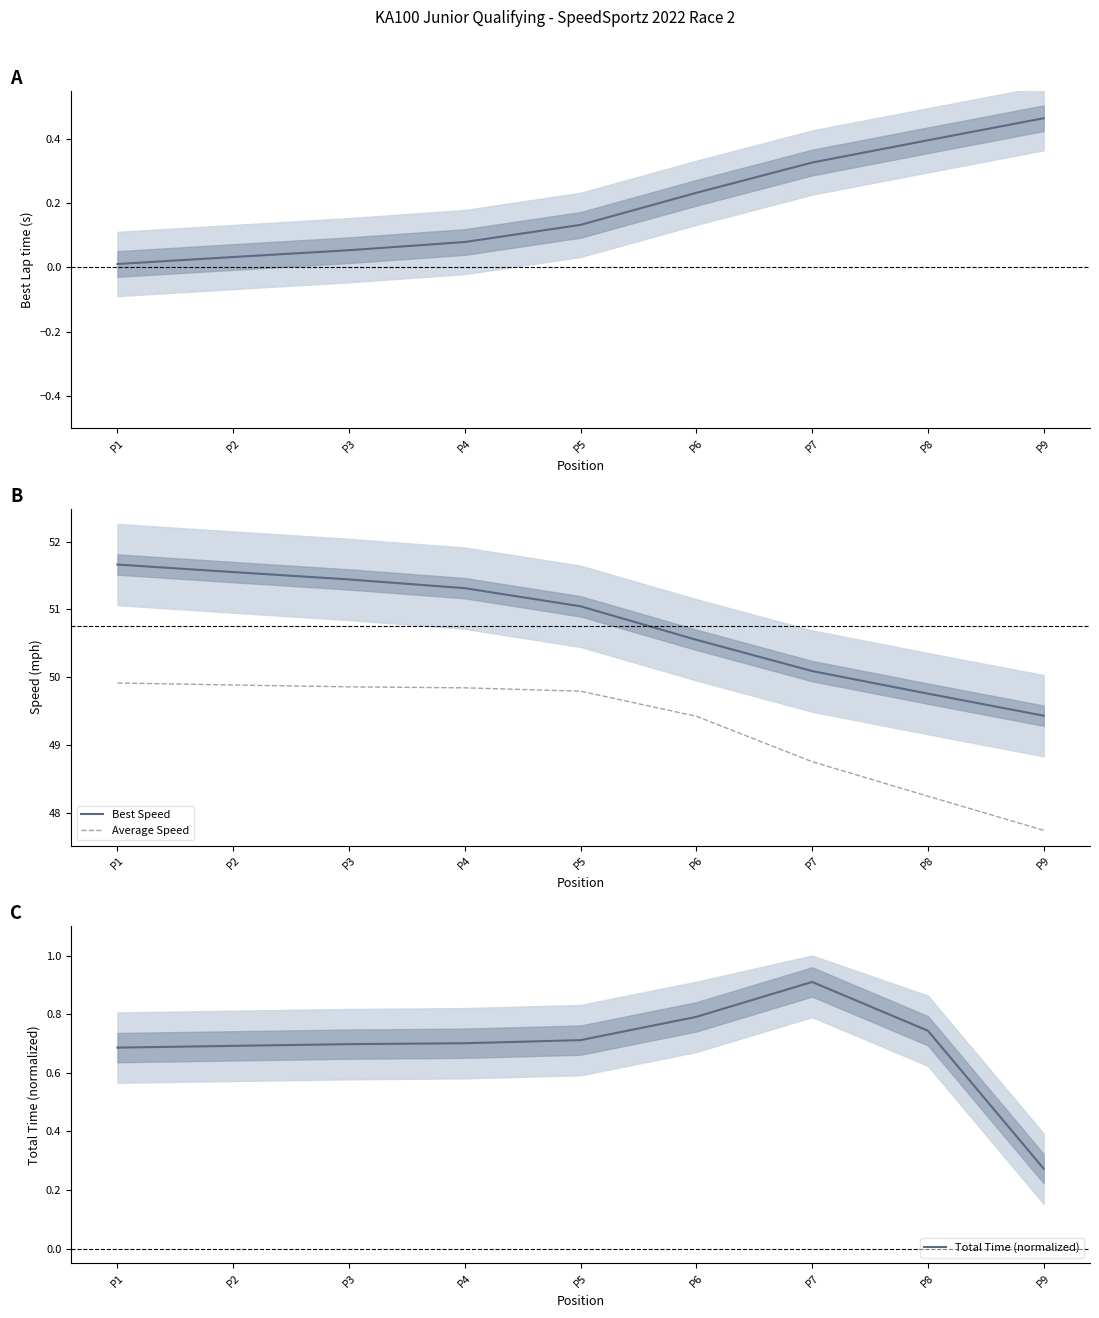

What is the difference between the Average Speed values at P5 and P9?

2.1